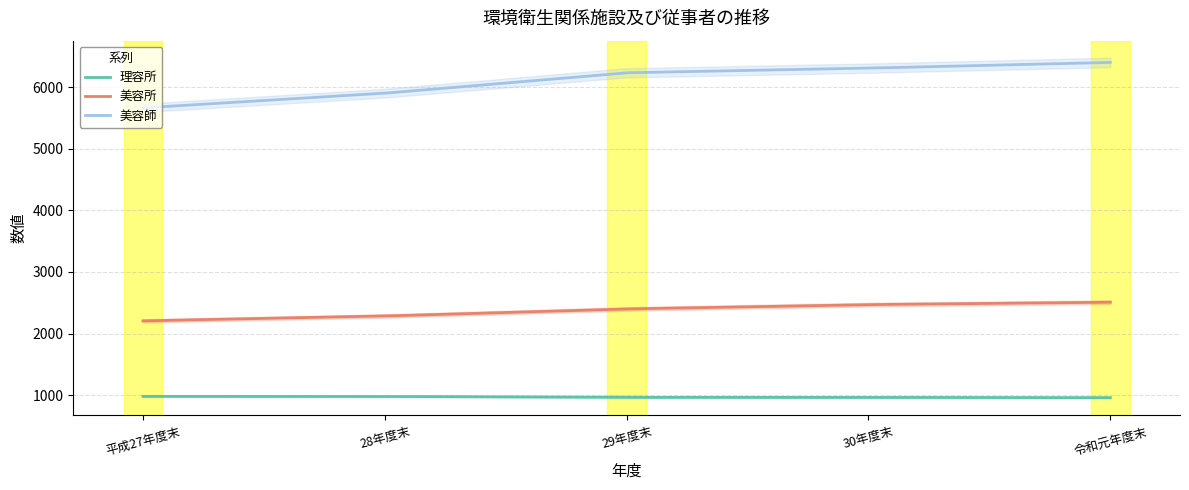

What is the difference between the 美容師 values at 29年度末 and 平成27年度末?

570